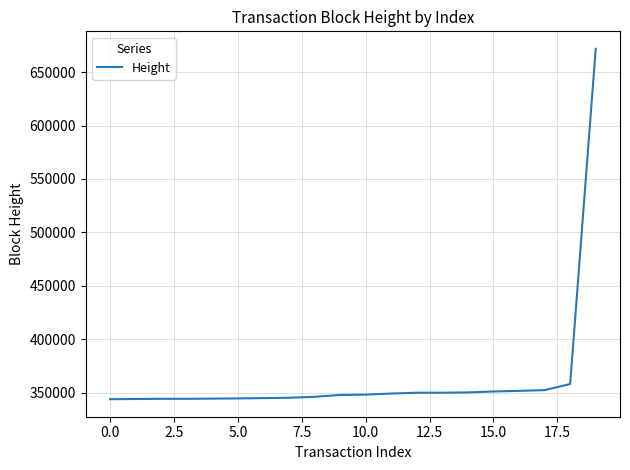

Count the number of data series in this chart.

1